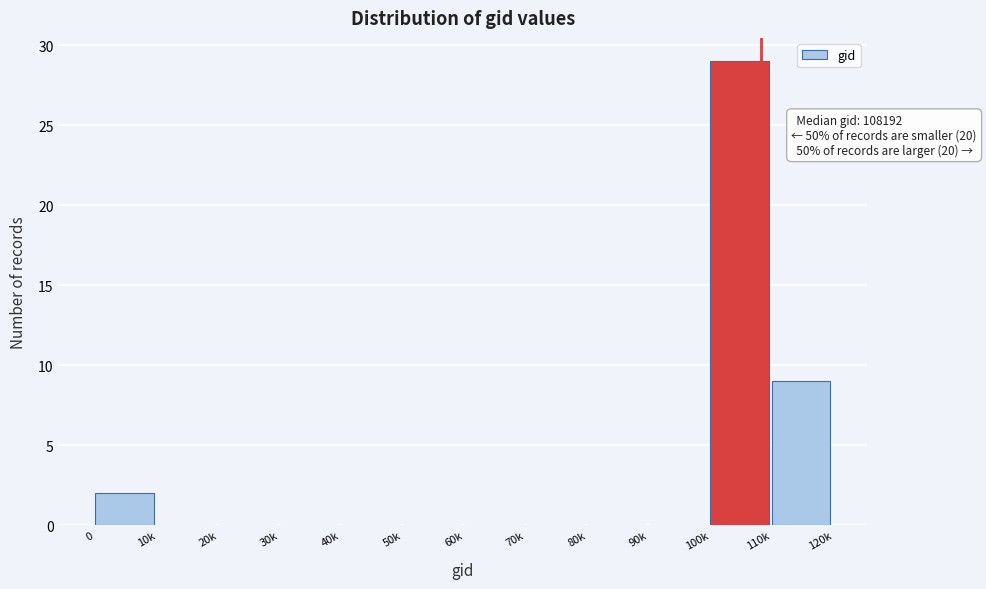

Reading left to right, extract all data points from this chart.

0=2	10k=0	20k=0	30k=0	40k=0	50k=0	60k=0	70k=0	80k=0	90k=0	100k=29	110k=9